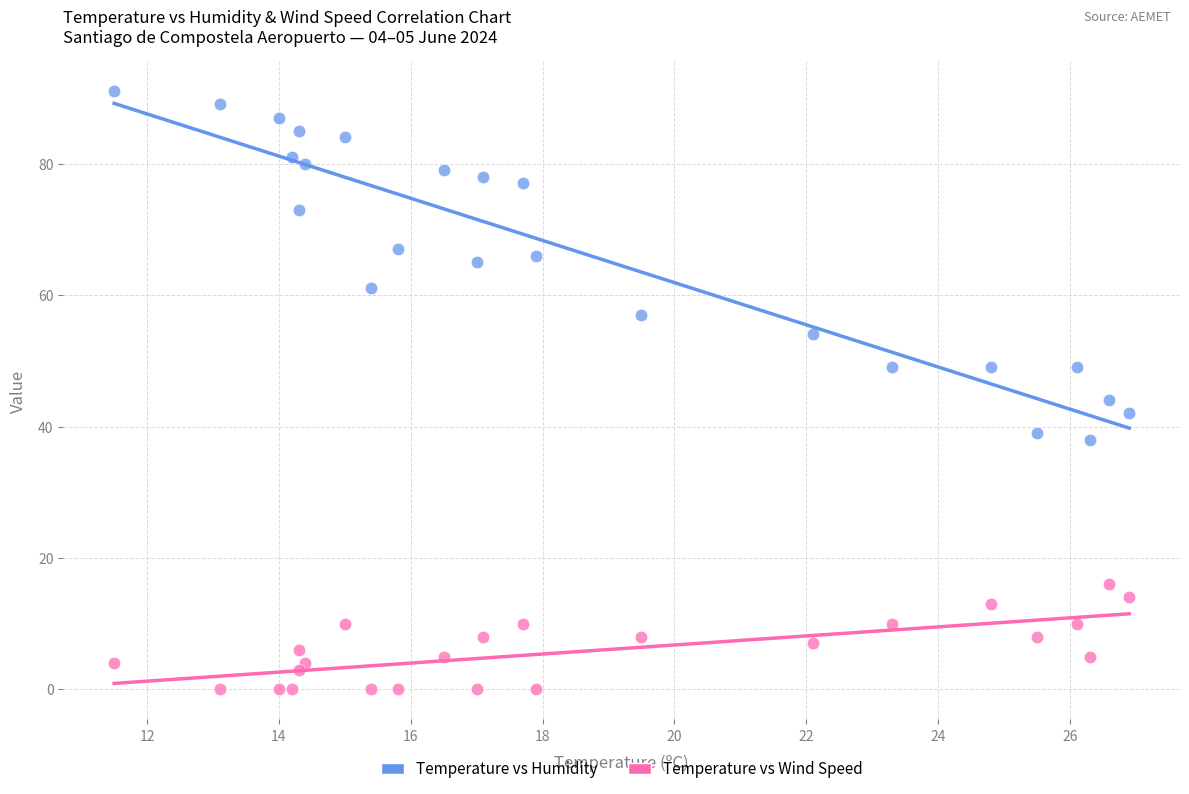

Which series contains the highest Y value?

Temperature vs Humidity